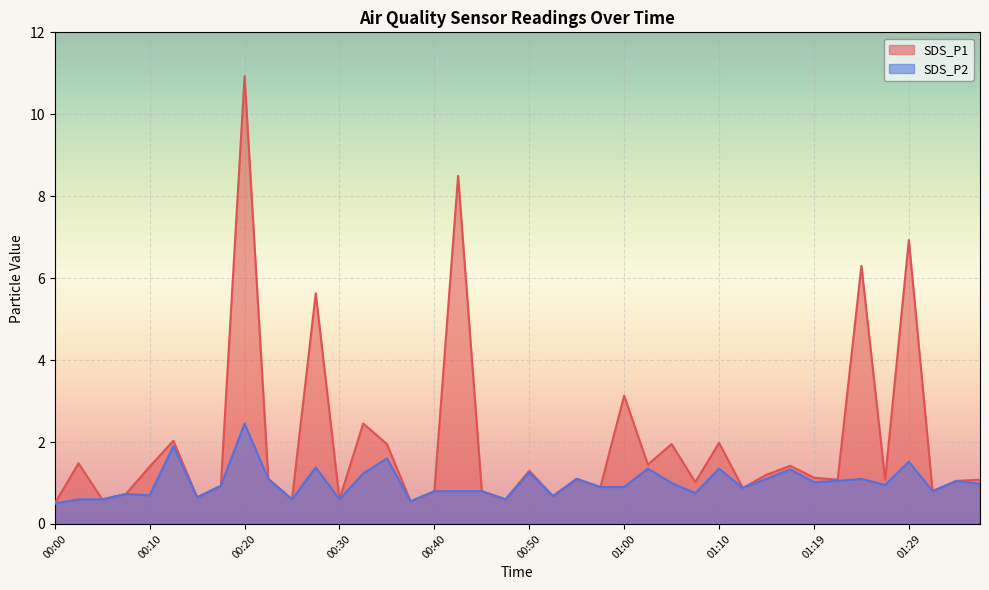

What is the label of the 17th point from the left?

00:40